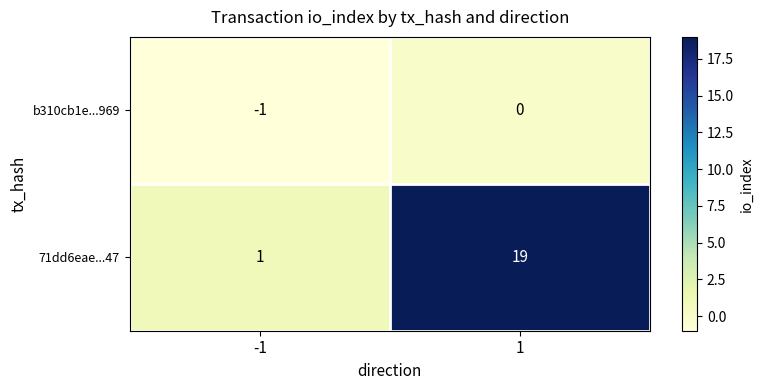

What is the sum of all 71dd6eae...47 values?

20